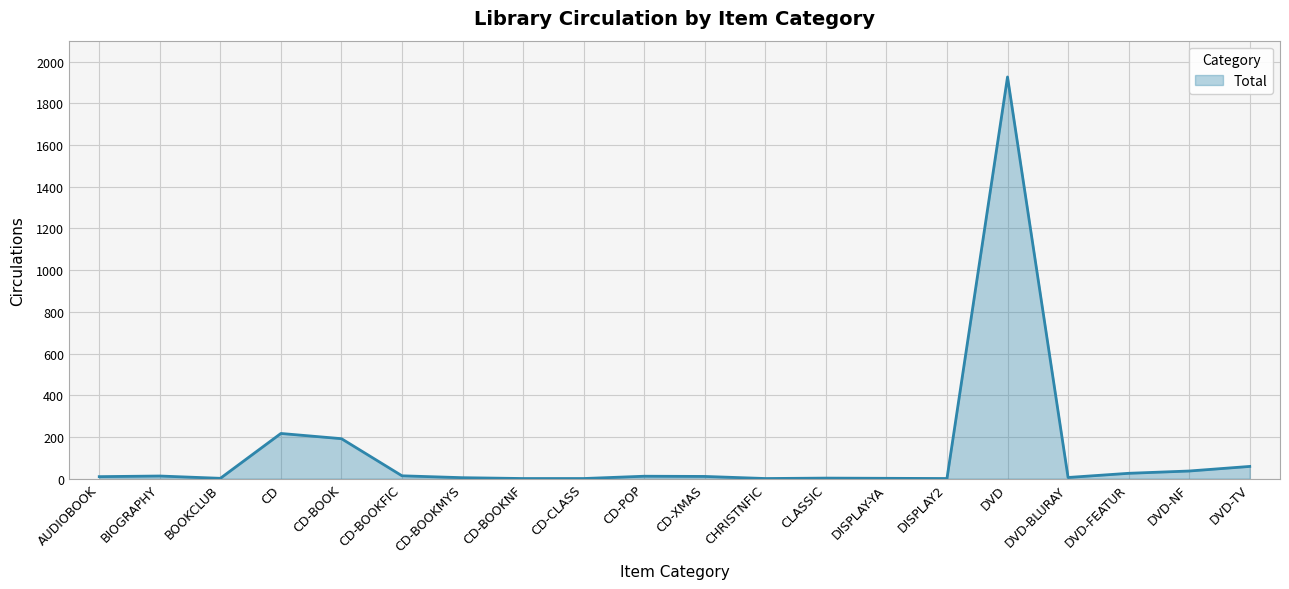

What is the sum of the values at CD-BOOK and AUDIOBOOK?

202